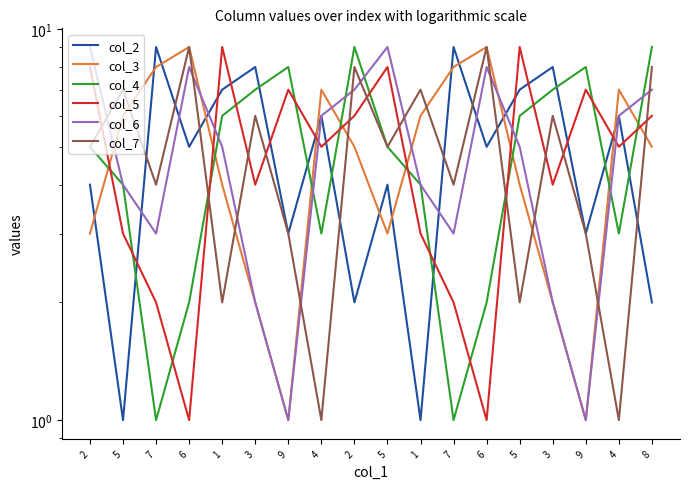

How many interior local valleys does the col_7 series have?

7